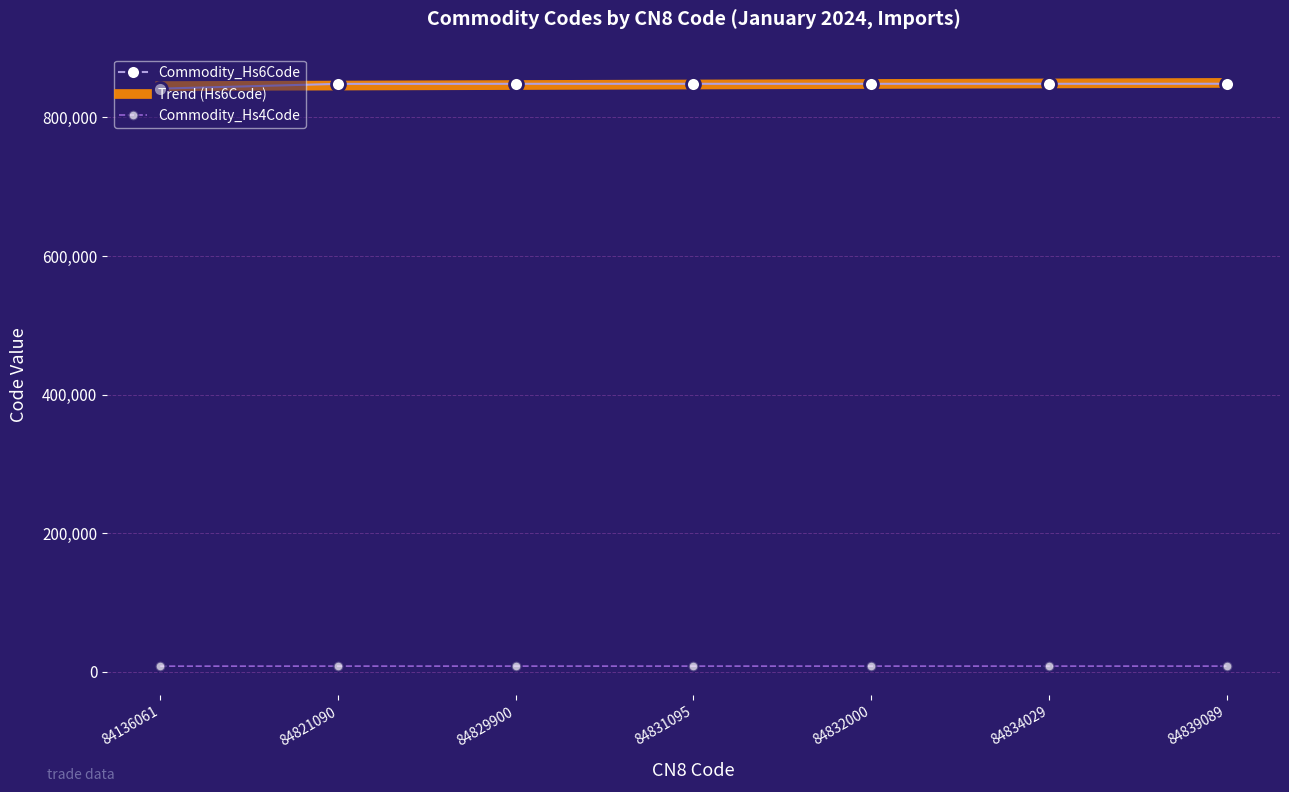

How many data points in Commodity_Hs6Code are less than 848310?

3